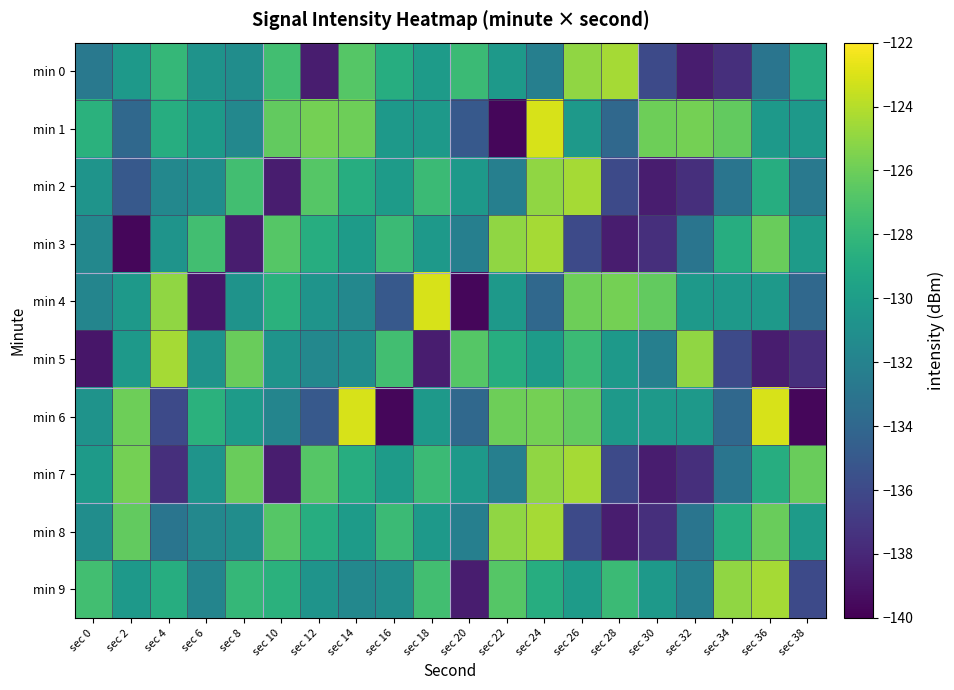

How many series are shown in this chart?

10